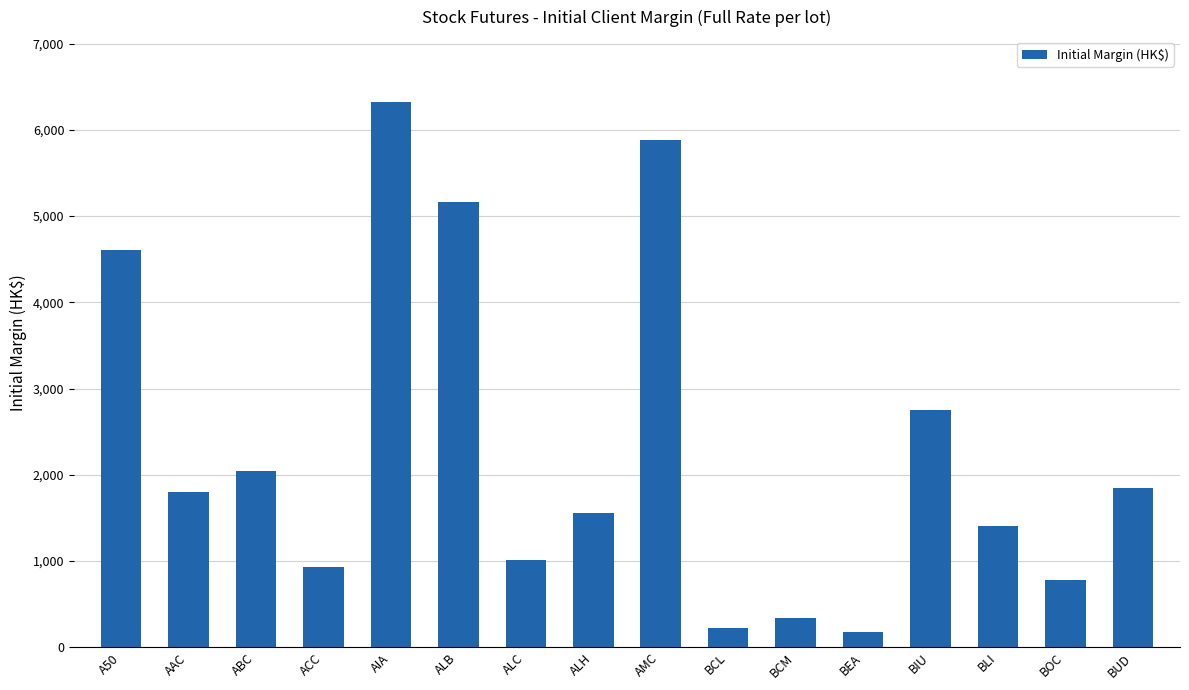

What position from the left is AMC?

9